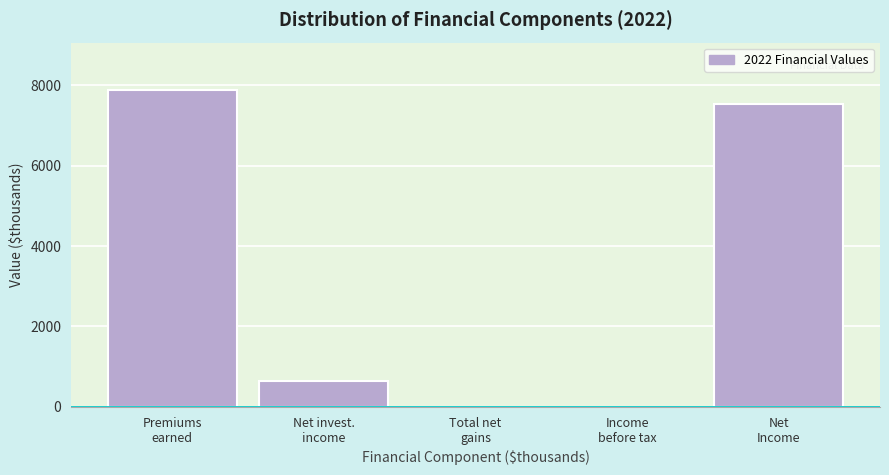

What is the sum of all values?

16040